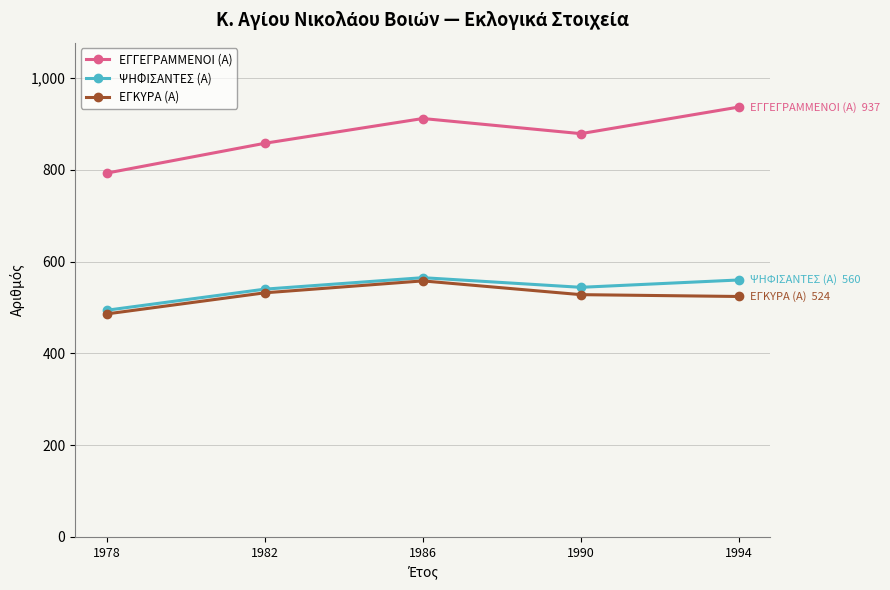

At how many categories does at least one series exceed 600?

5